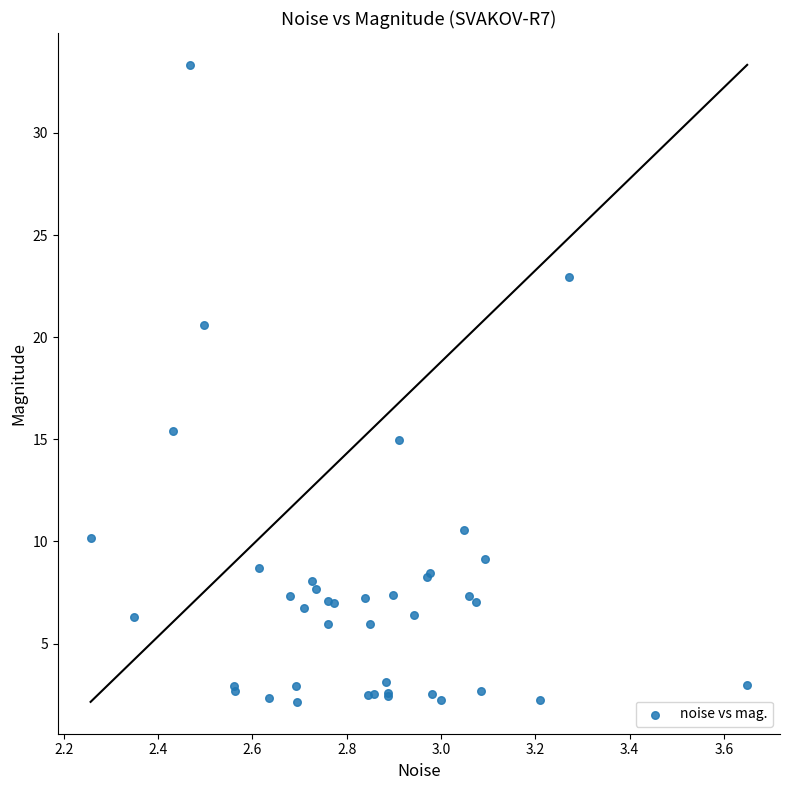

What Y value in the scatter plot is closest to 17?

15.4